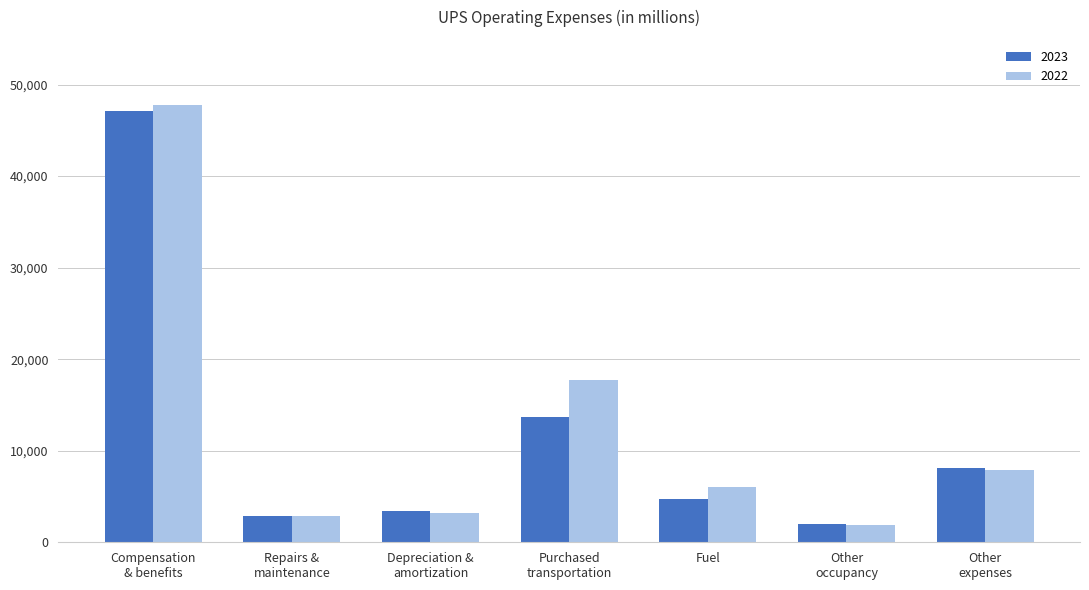

What is the total value across all series at Fuel?

10793